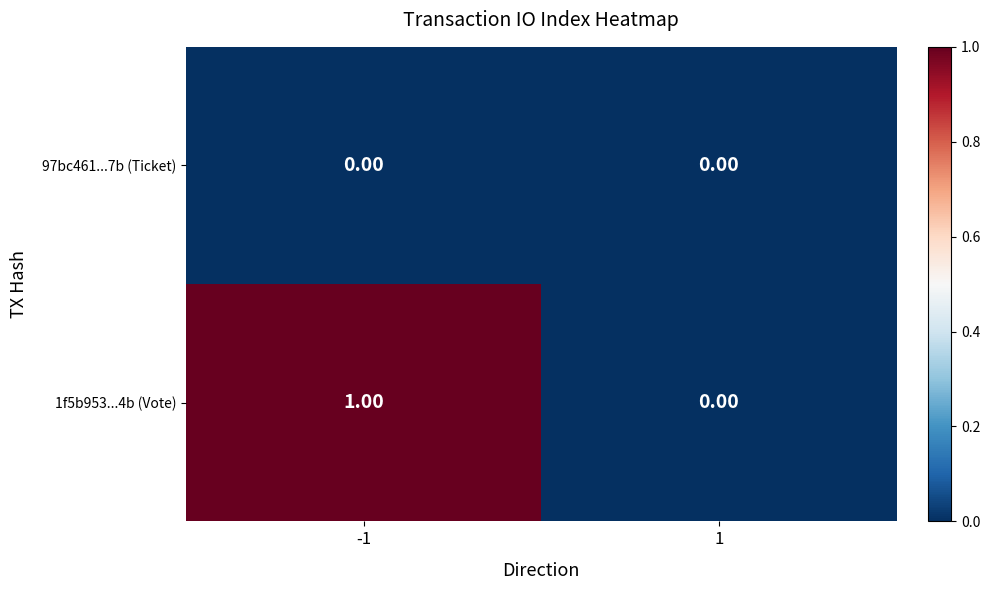

At -1, list the series in order from largest to smallest.

1f5b953...4b (Vote), 97bc461...7b (Ticket)